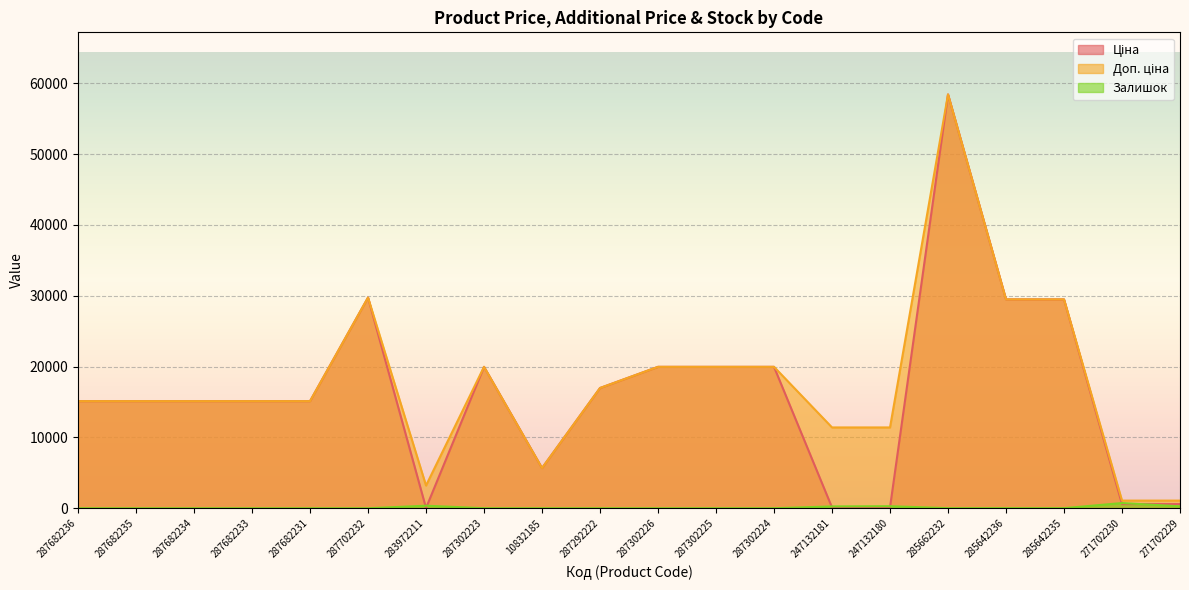

Is it true that Залишок equals 16.0 at 285642236?

True